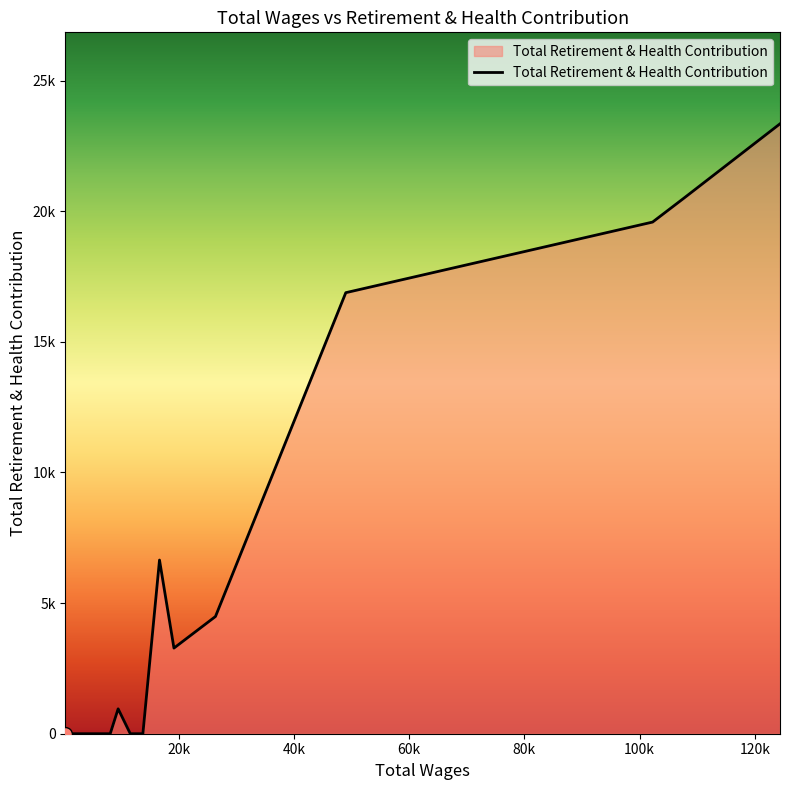

Does the chart have visible grid lines?

No